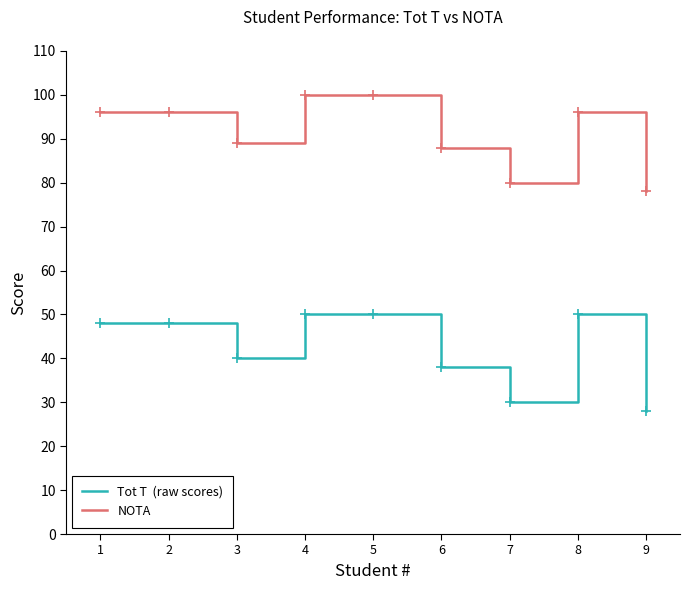

What is the difference between the highest and lowest values at 9?

50